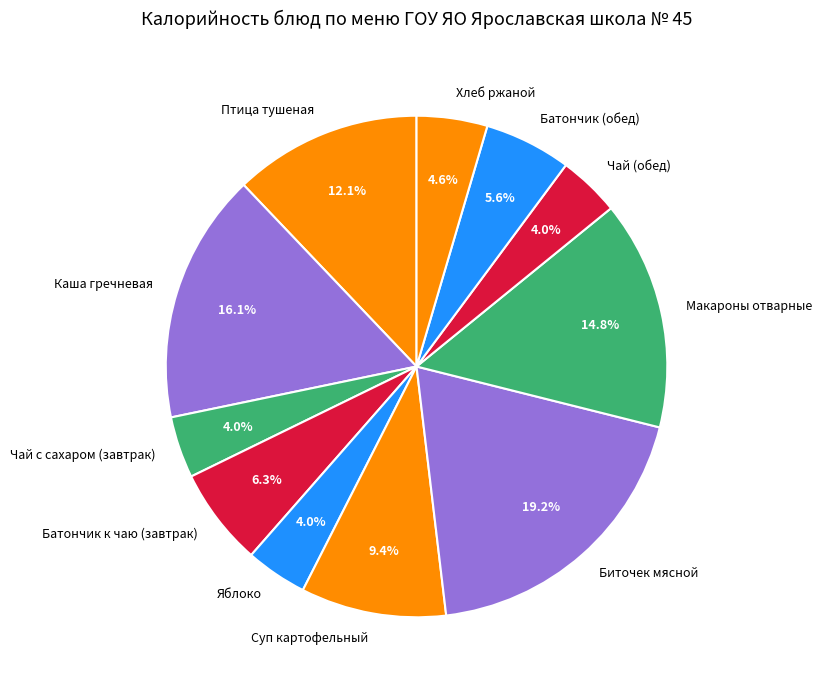

Combined, do Чай (обед) and Макароны отварные account for over 50%?

No